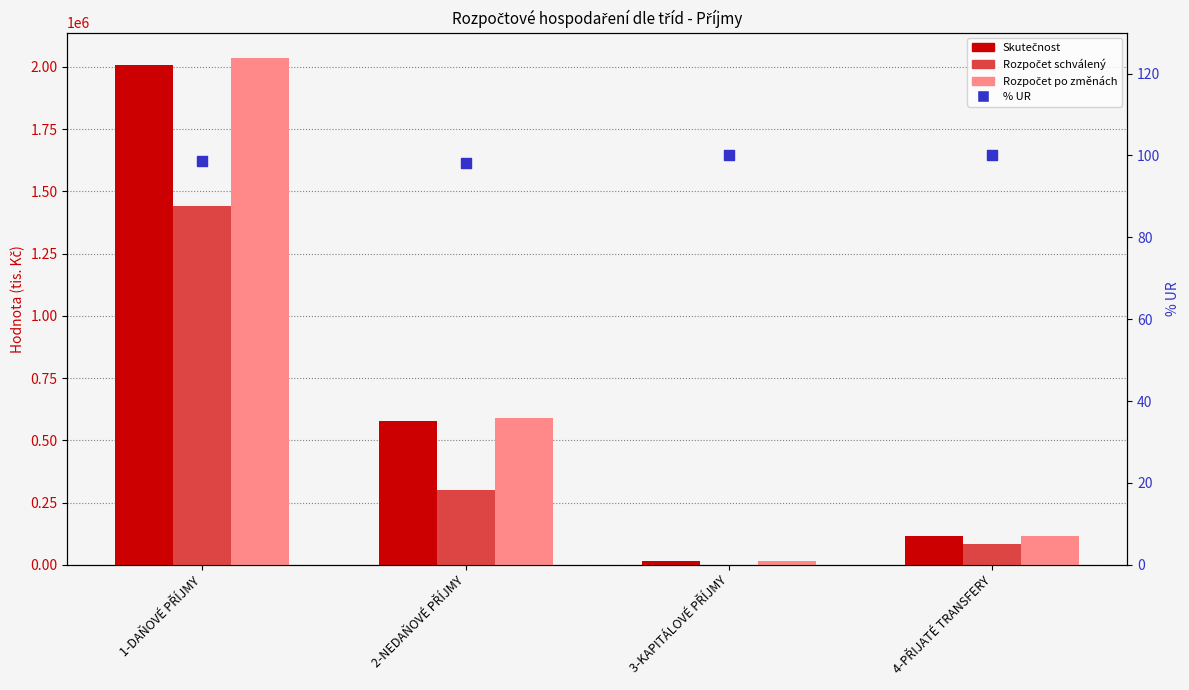

Which series reaches the maximum Y coordinate?

Rozpočet po změnách